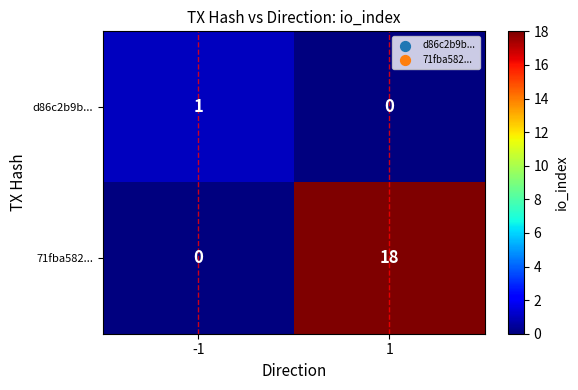

Reading right to left, list all the values displayed in this chart.

d86c2b9b...: 0	1
71fba582...: 18	0